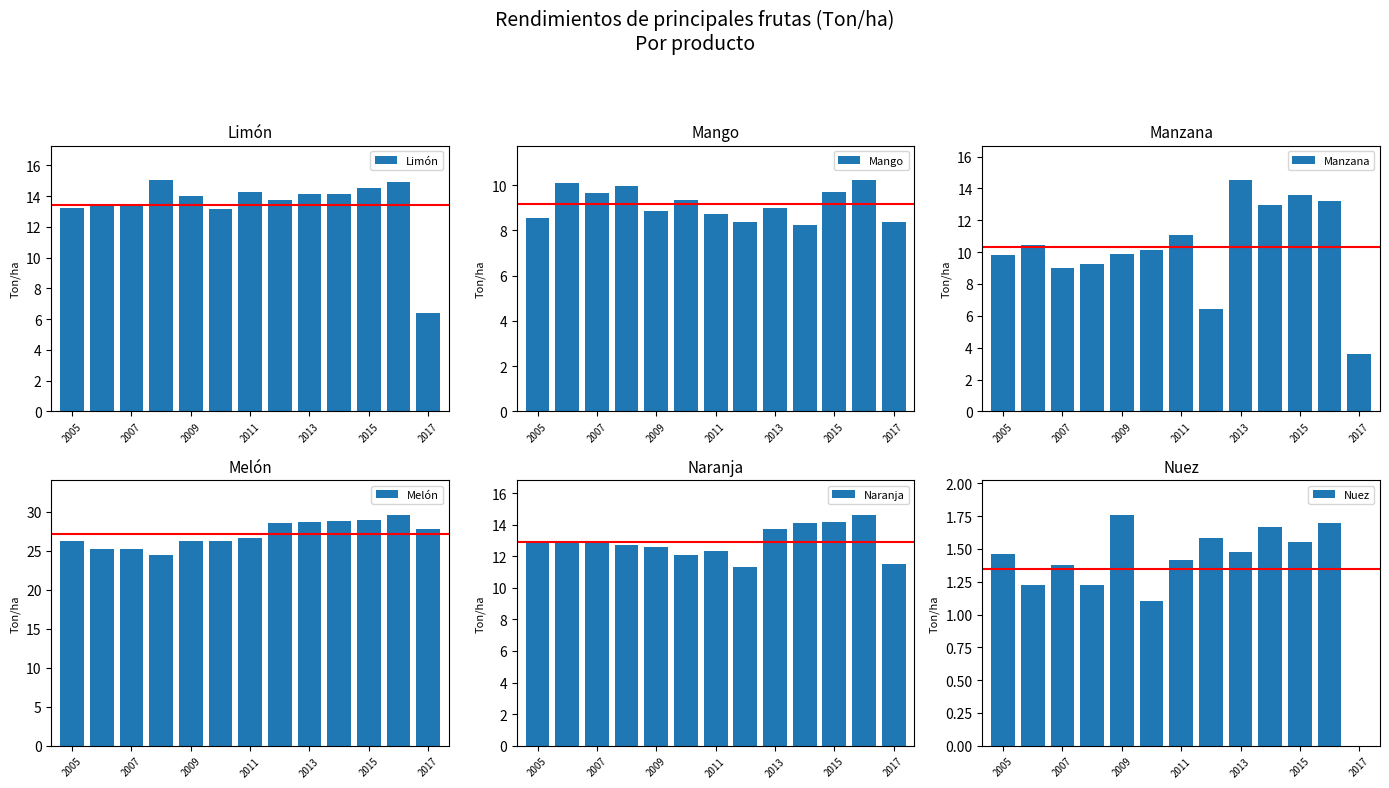

What is the sum of the Limón values at 2015 and 2013?

28.6